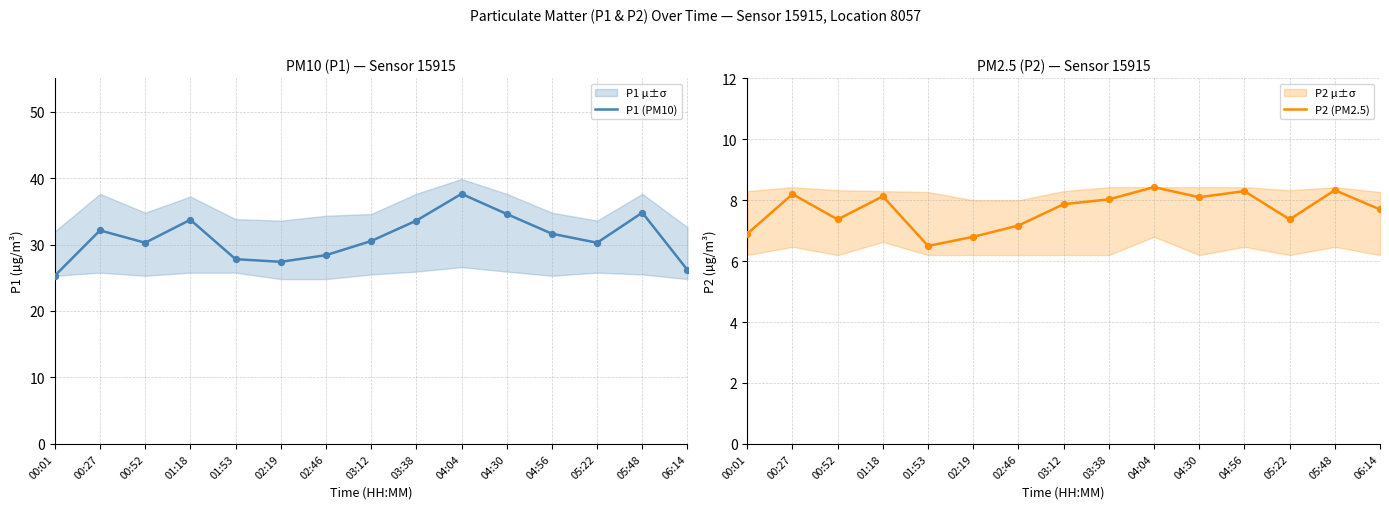

Which series reaches the maximum Y coordinate?

P1 (PM10)